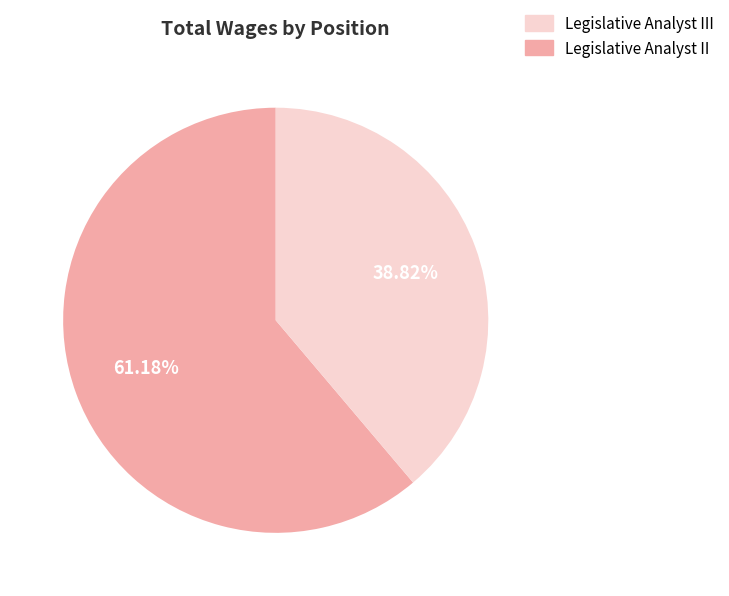

Does any single category account for the majority?

Yes